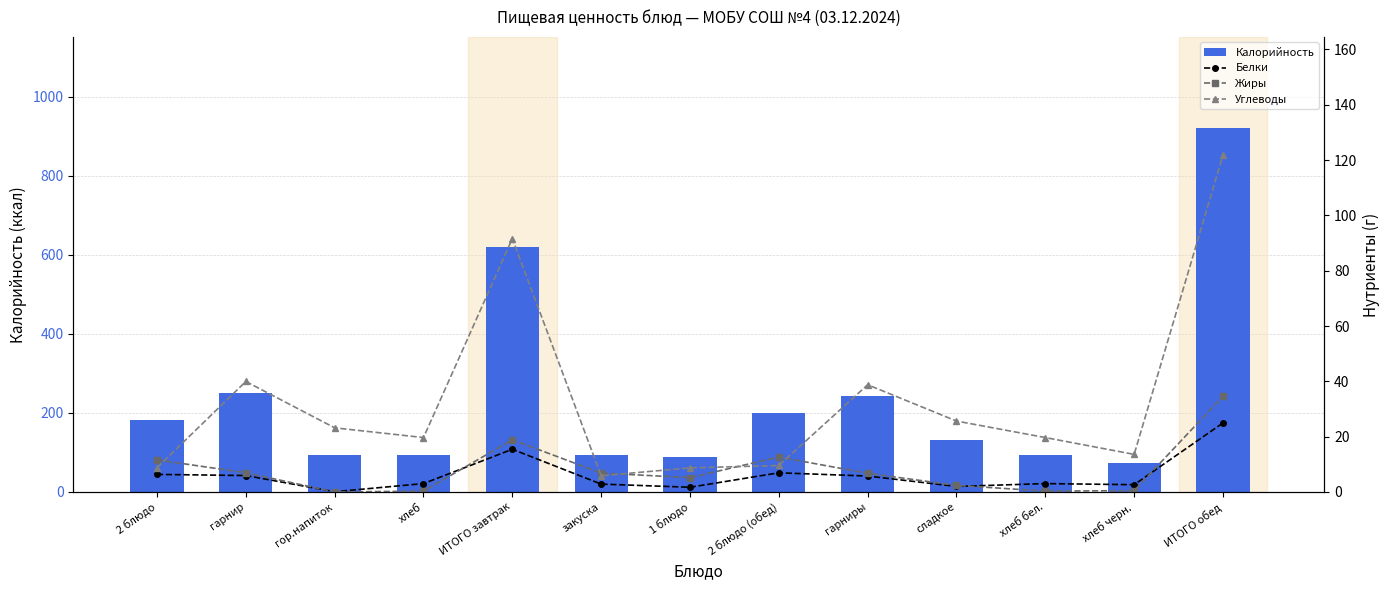

Are the bars horizontal?

No